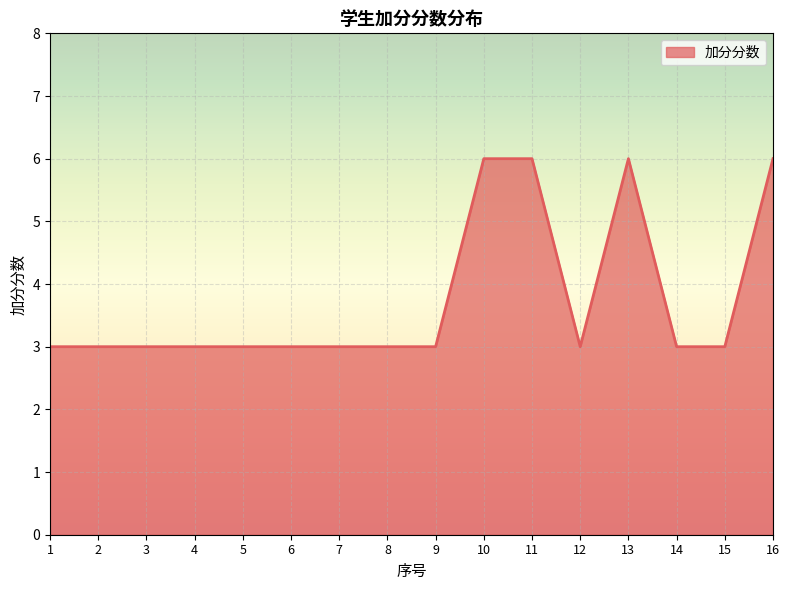

What is the smallest value displayed?

3